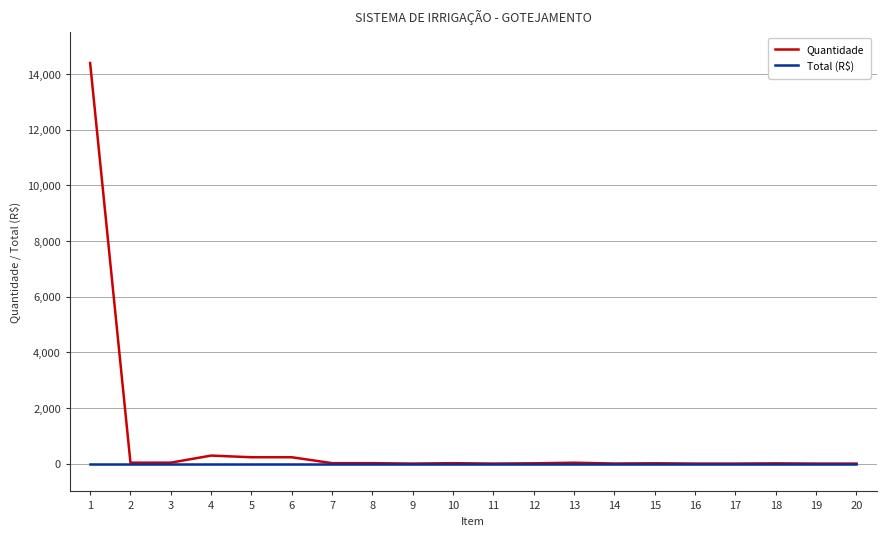

Which series has the largest range (max minus min)?

Quantidade